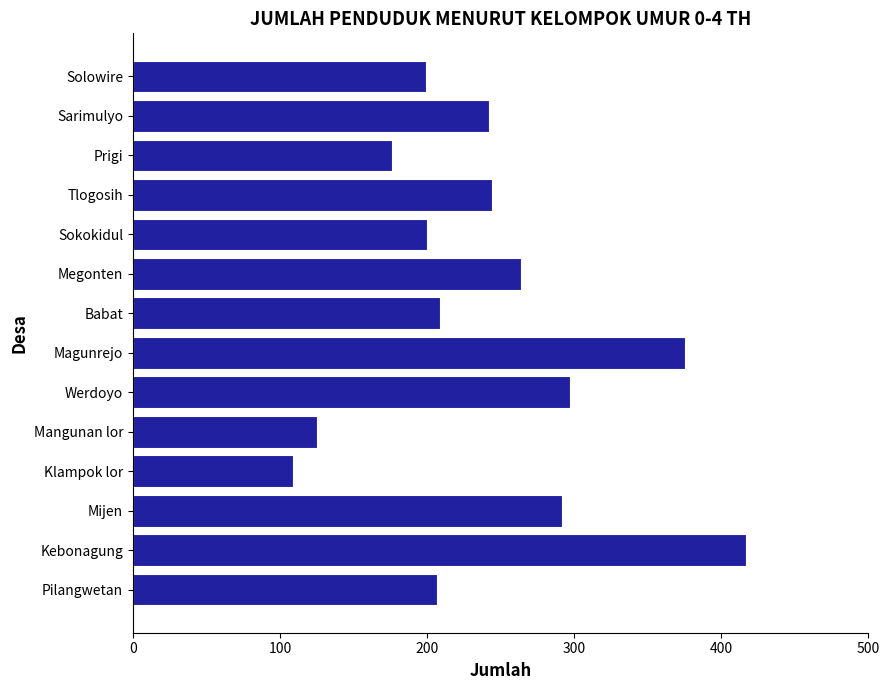

At which label is the value closest to 263?

Megonten